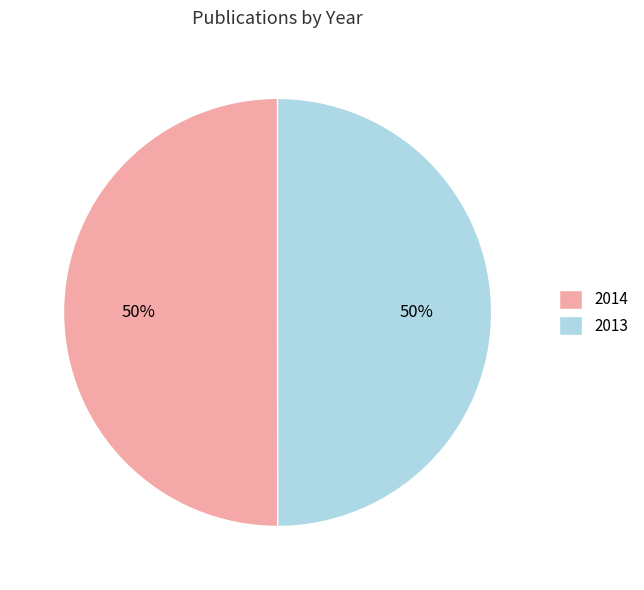

Do 2014 and 2013 together represent more than half of the pie?

Yes